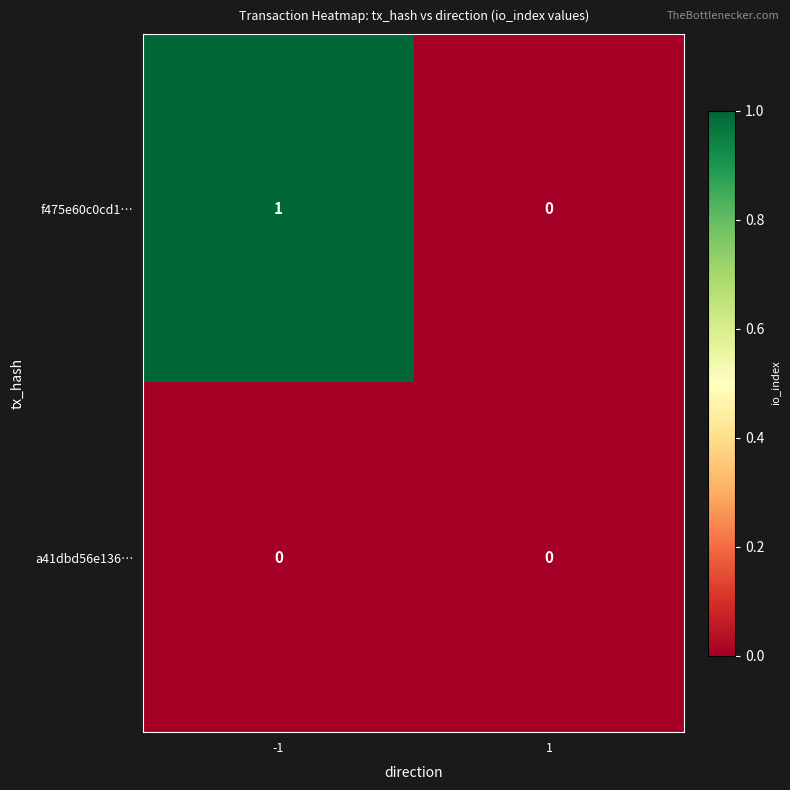

Which category has the highest value across all series?

-1